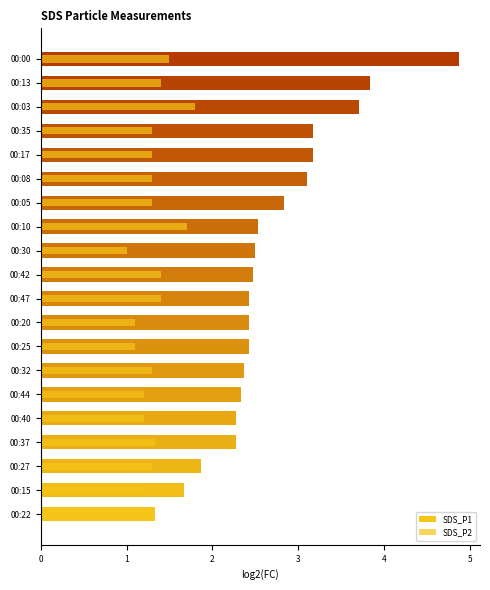

Does the chart contain stacked bars?

No